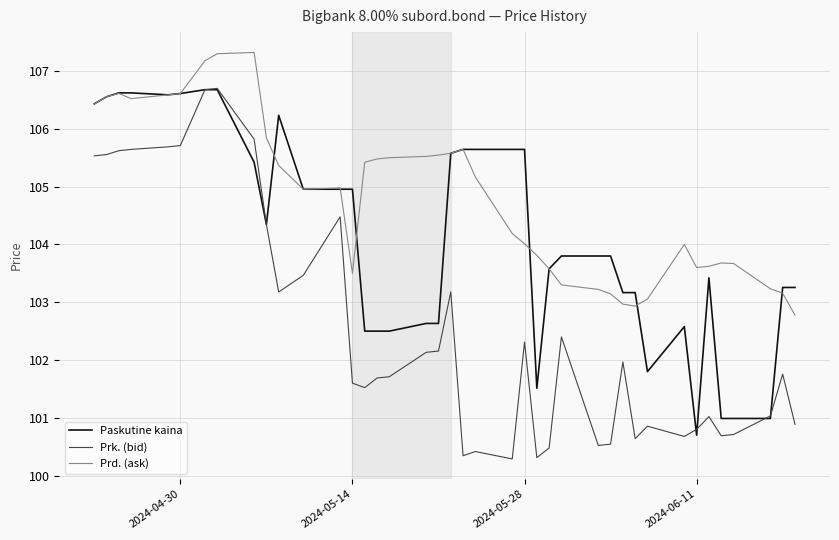

True or false: Prd. (ask) and Prk. (bid) cross at least once.

False